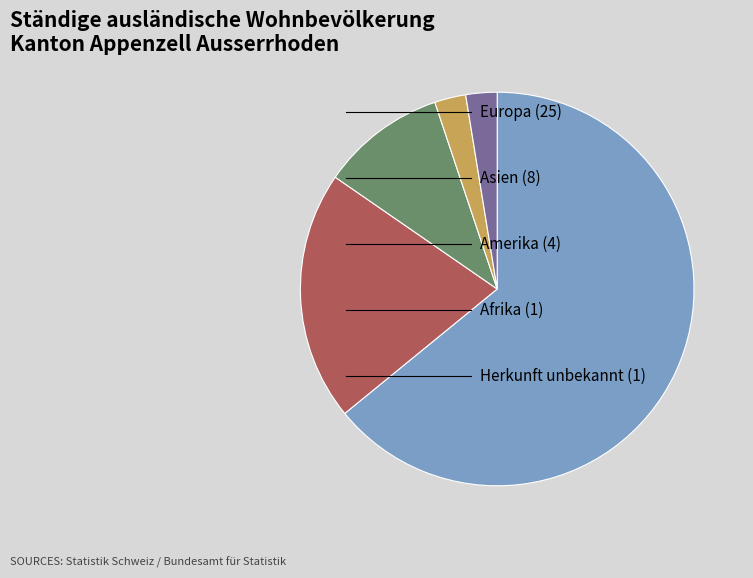

Count the number of slices in the pie.

5